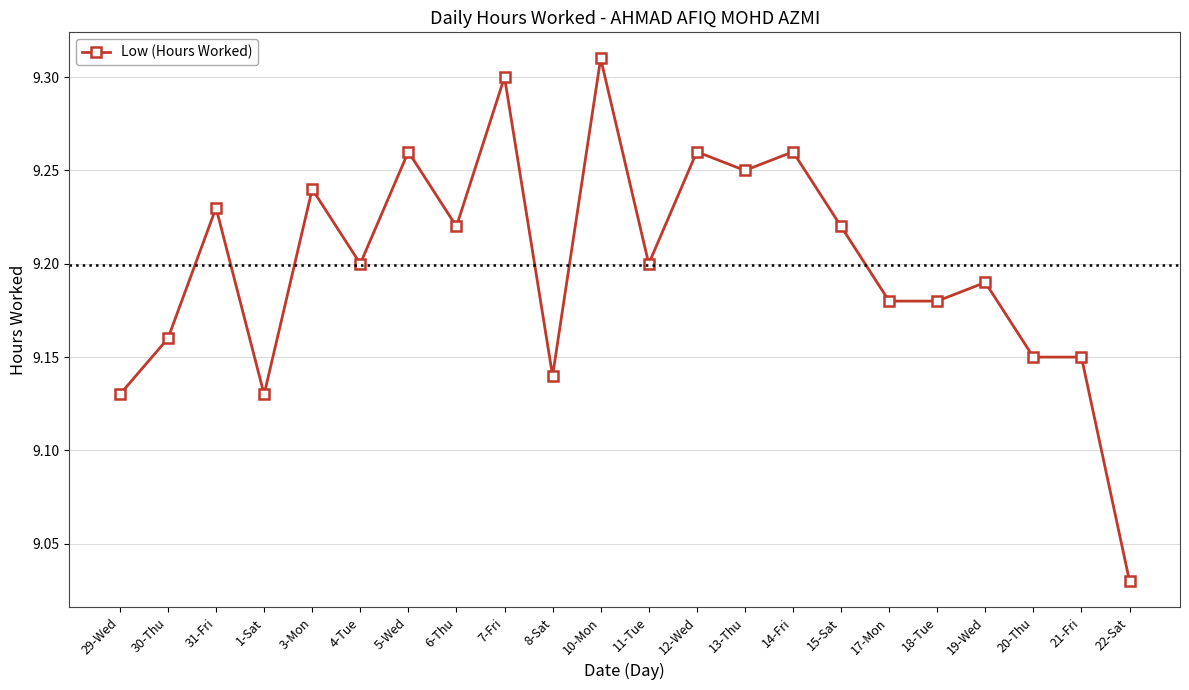

Which category has the lowest value across all series?

22-Sat